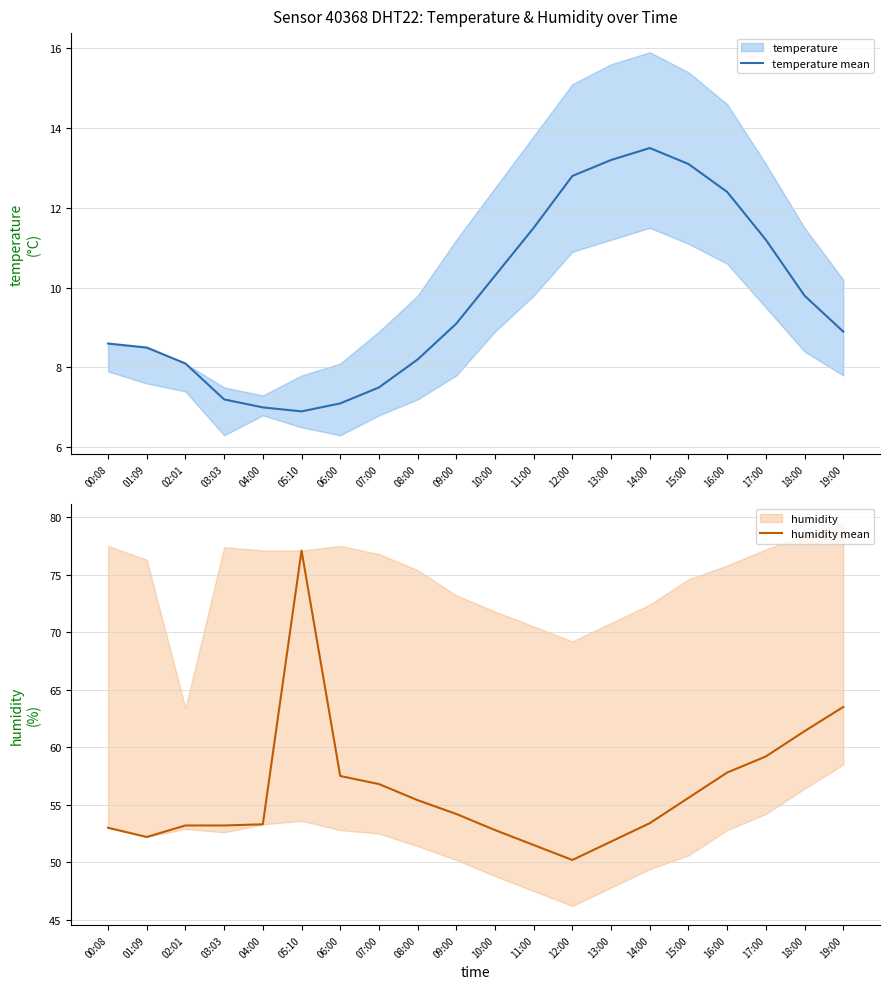

Reading left to right, transcribe all the data shown in this chart.

temperature mean: 8.6	8.5	8.1	7.2	7.0	6.9	7.1	7.5	8.2	9.1	10.3	11.5	12.8	13.2	13.5	13.1	12.4	11.2	9.8	8.9
humidity mean: 53.0	52.2	53.2	53.2	53.3	77.1	57.5	56.8	55.4	54.2	52.8	51.5	50.2	51.8	53.4	55.6	57.8	59.2	61.4	63.5